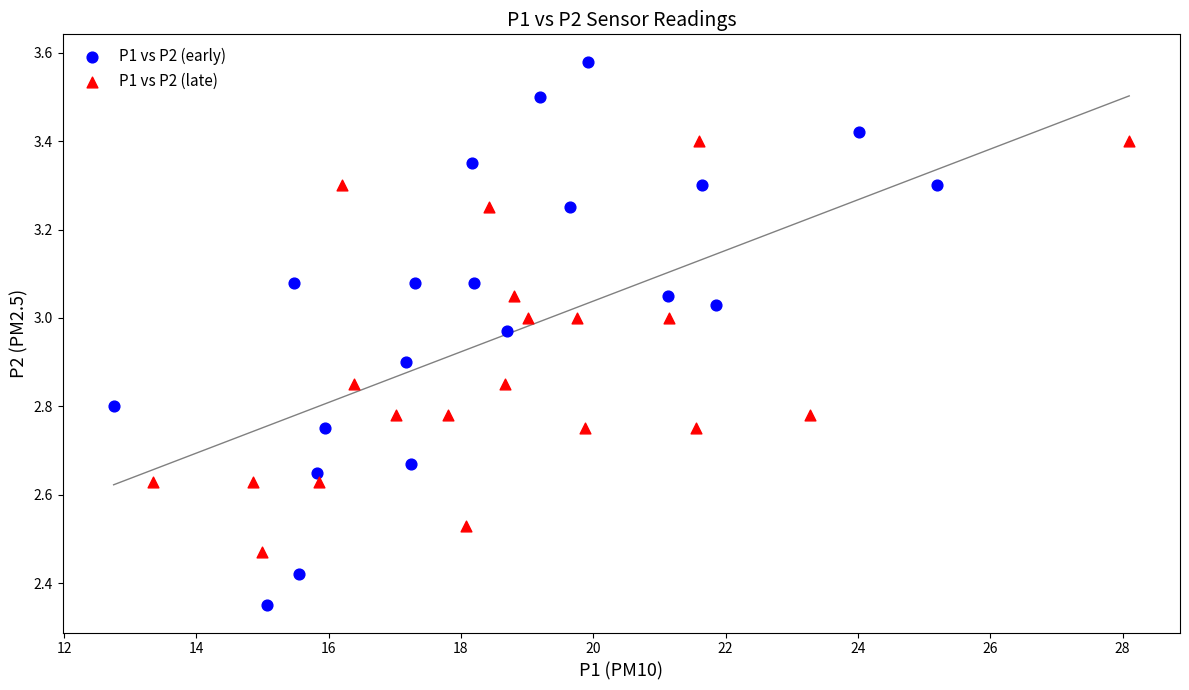

Which series reaches the maximum Y coordinate?

P1 vs P2 (early)